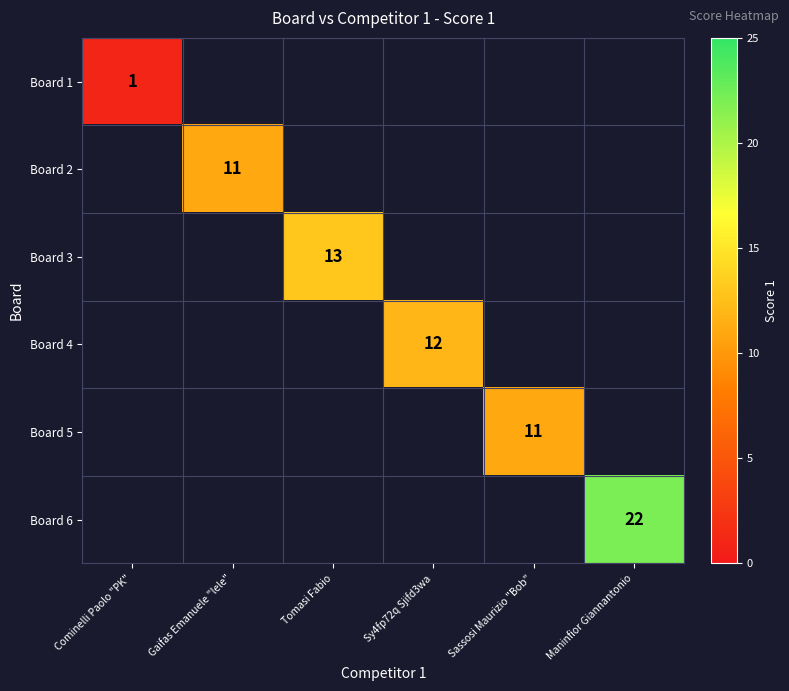

How many positive values does the Board 6 series have?

1